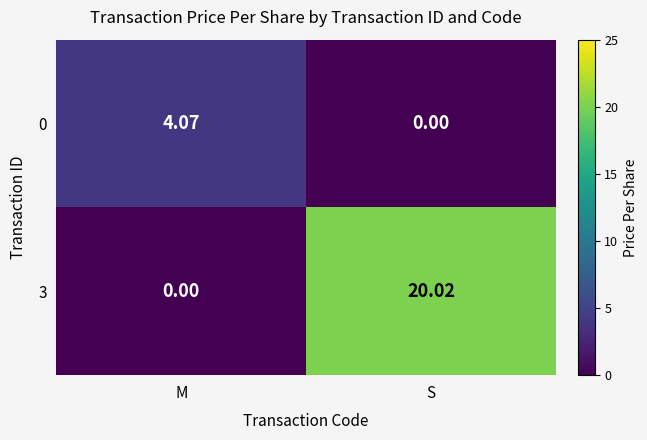

Which series has the largest range (max minus min)?

3